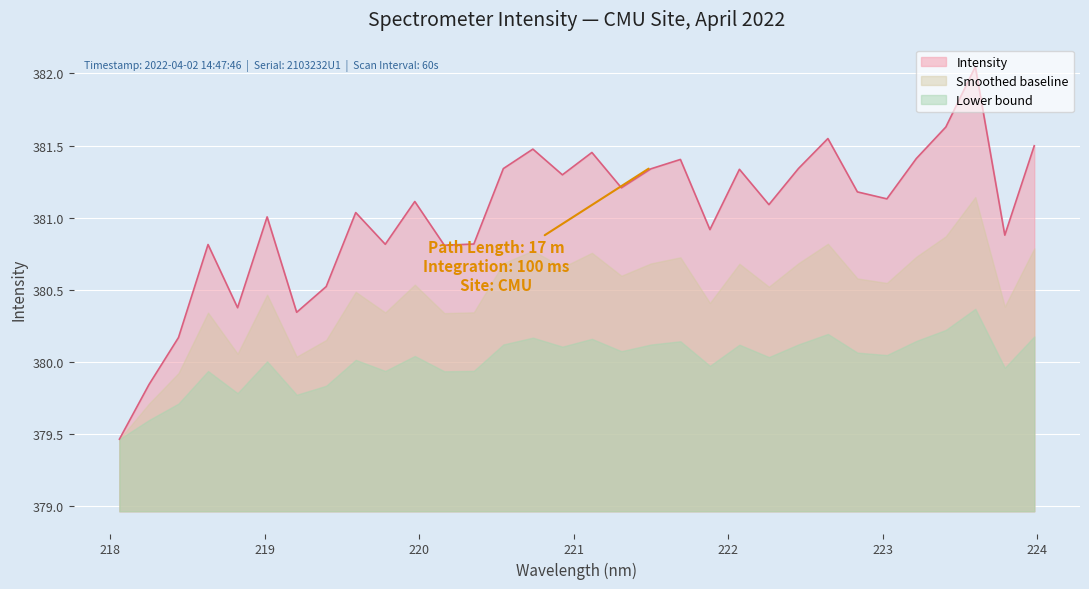

What is the change in value from 219.2067 to 222.0721?

+1.0